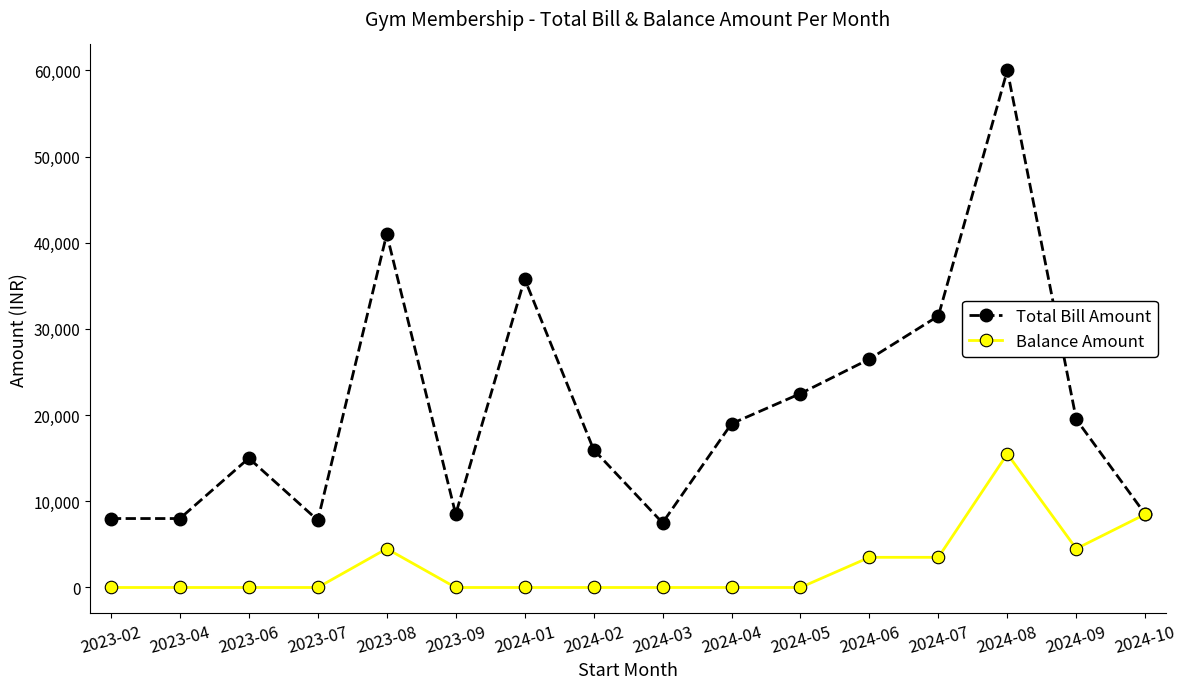

How many data points in Balance Amount are above 0?

6